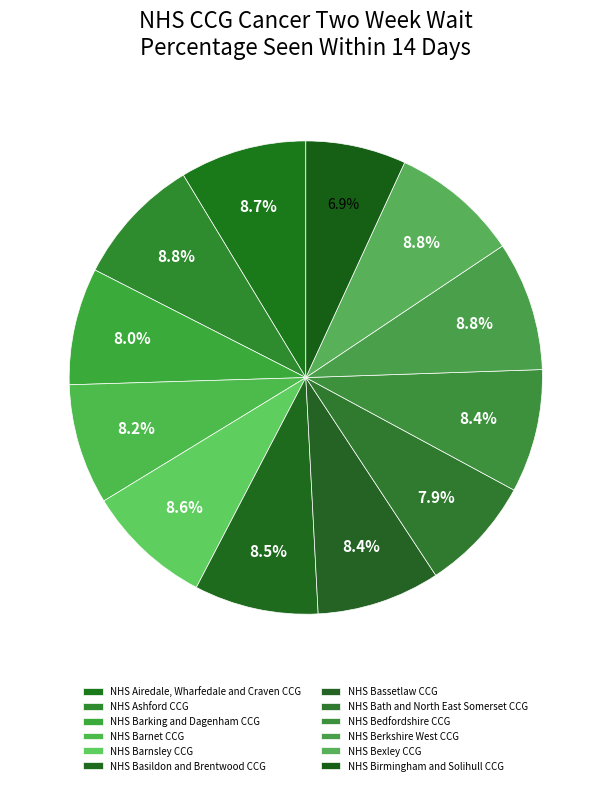

What portion of the pie excludes NHS Bassetlaw CCG?

91.6%